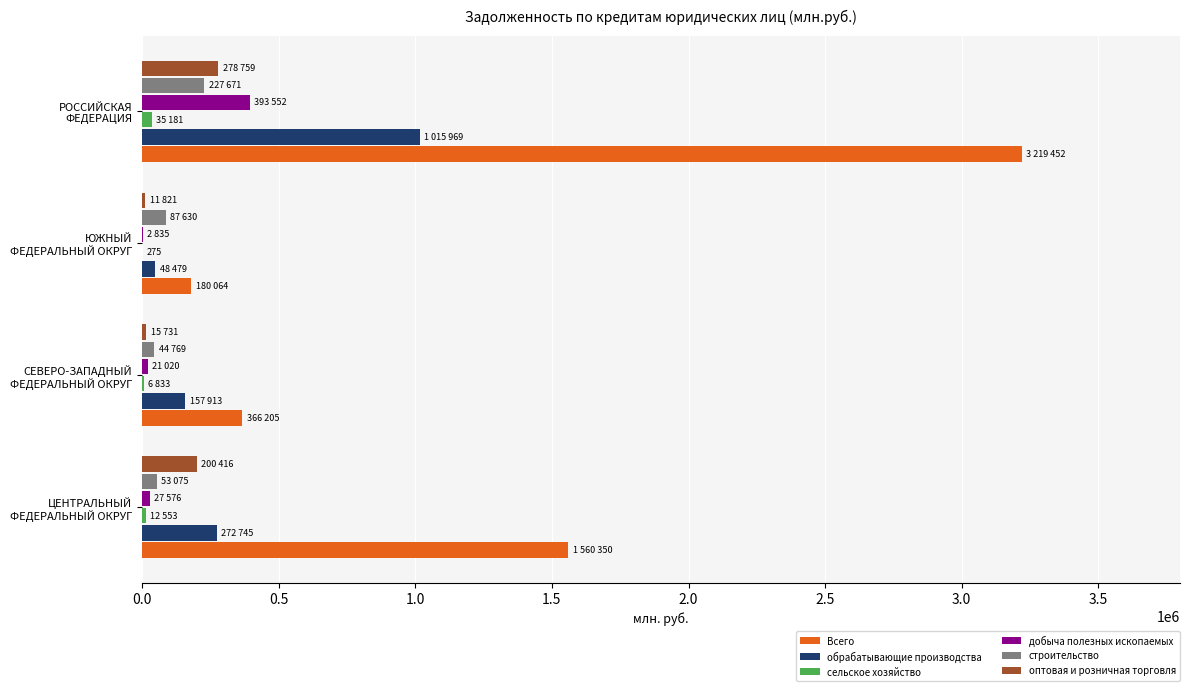

What is the maximum value shown in the chart?

3219452